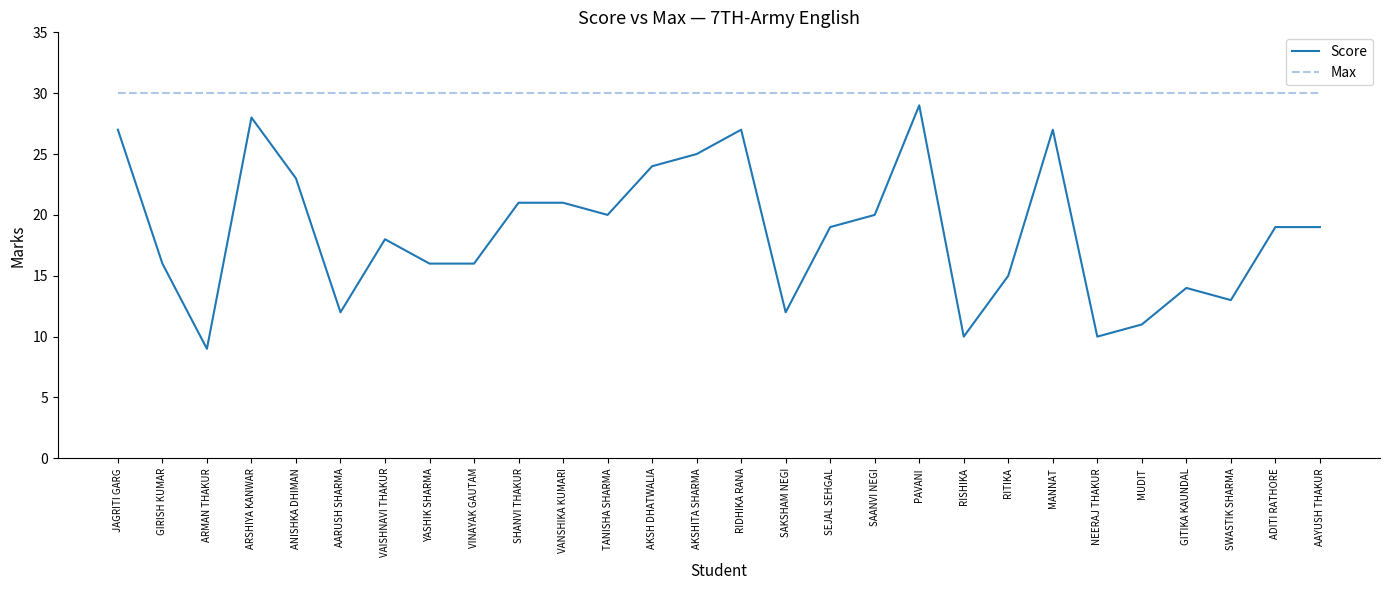

What are all the series names shown in the legend?

Score, Max